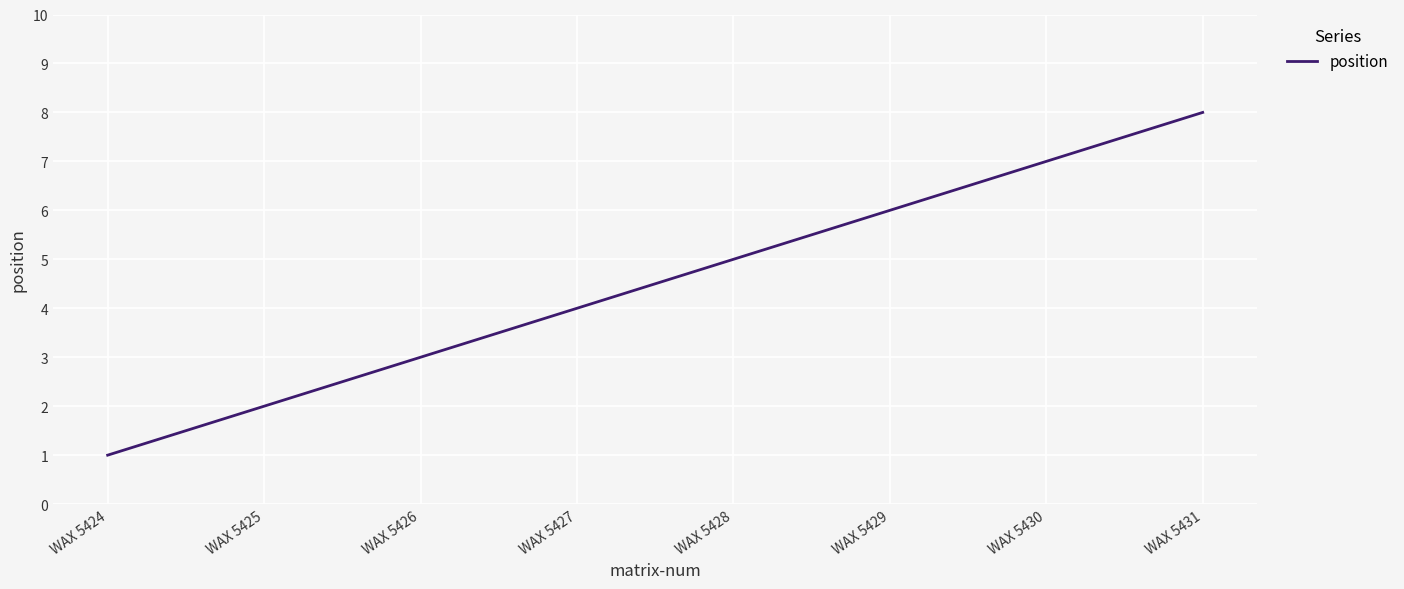

Does the chart display data point markers on the line(s)?

No